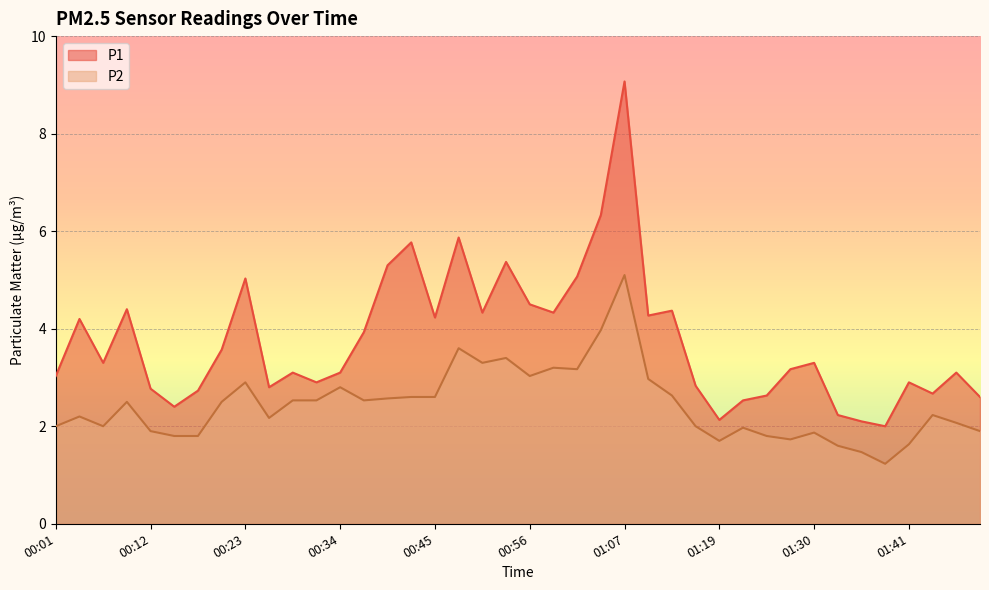

Read the P2 value at 01:16.

2.0